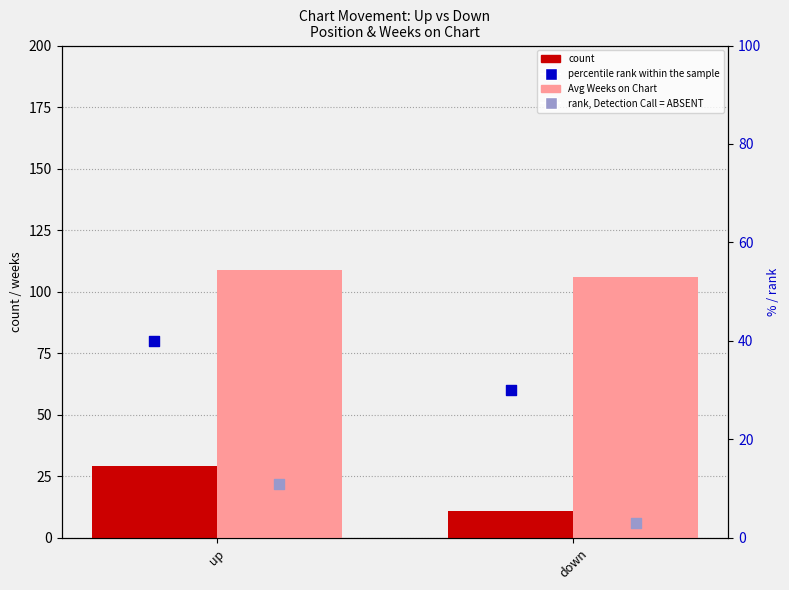

Is the value of percentile rank within the sample at up greater than the value of count at up?

Yes